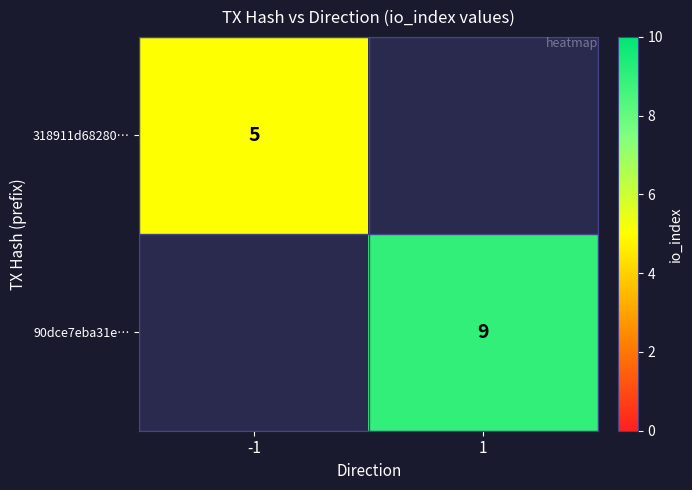

The 318911d68280… series shows 5 at -1. True or false?

True